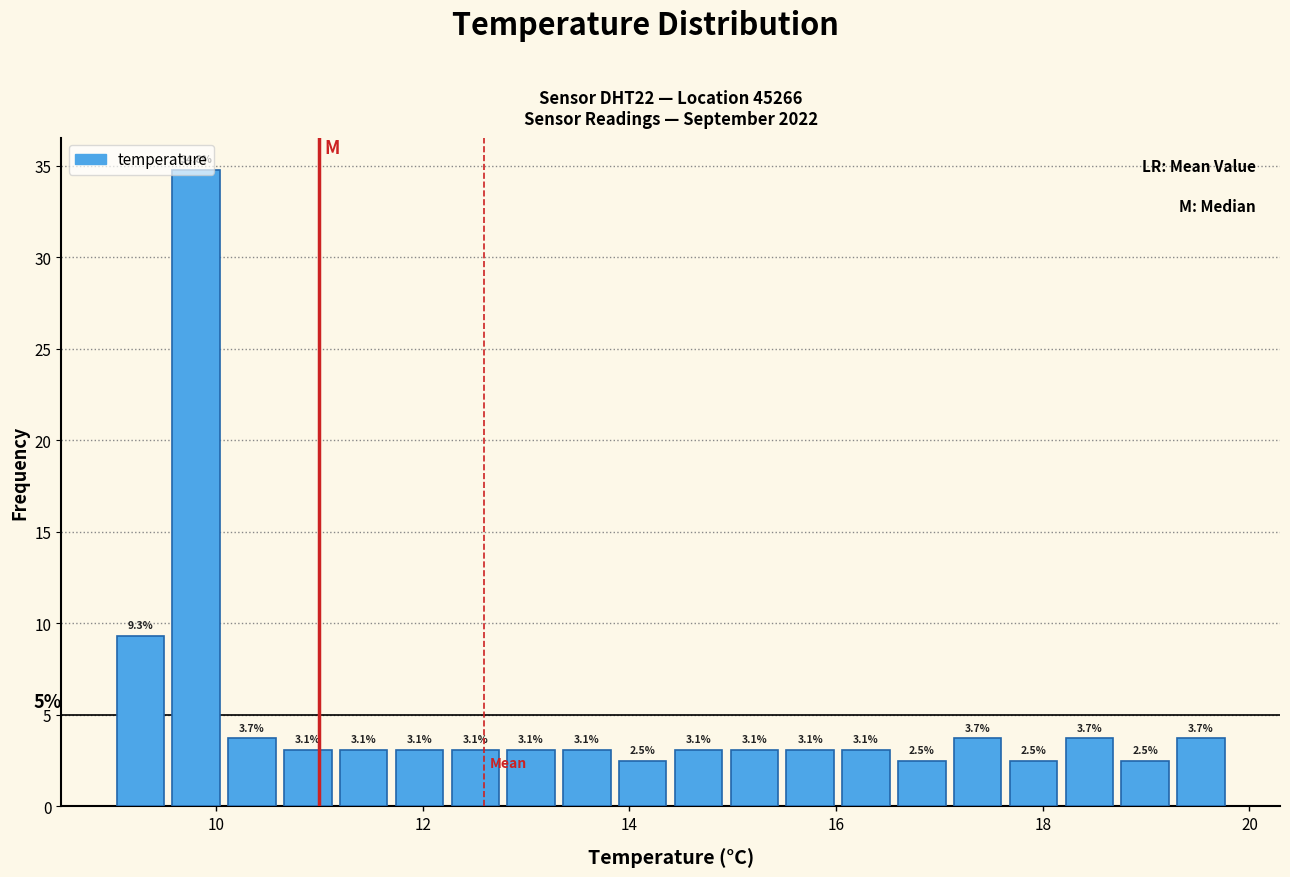

Read against the x-axis, roughly where is the centre of the tallest bar?

9.8